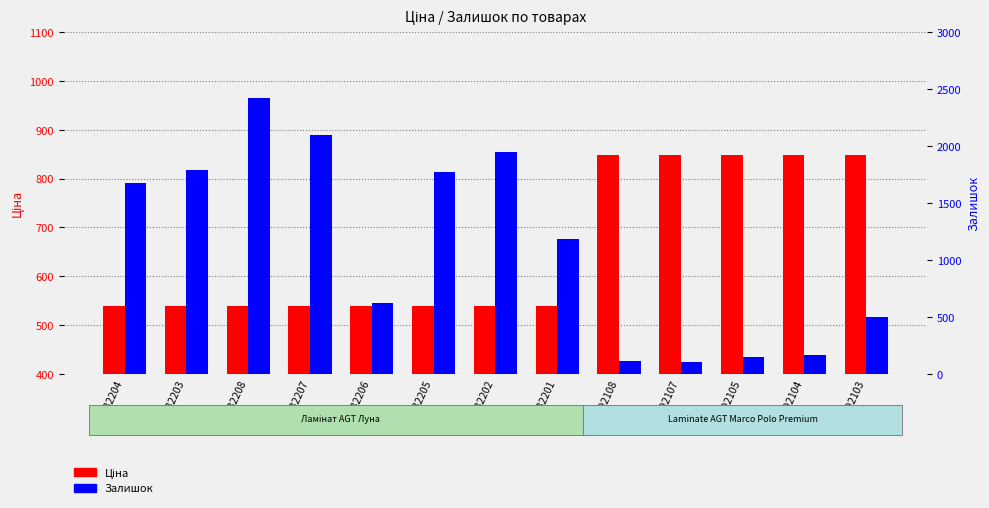

Between 284032203 and 276092108, which series saw the biggest shift?

Залишок